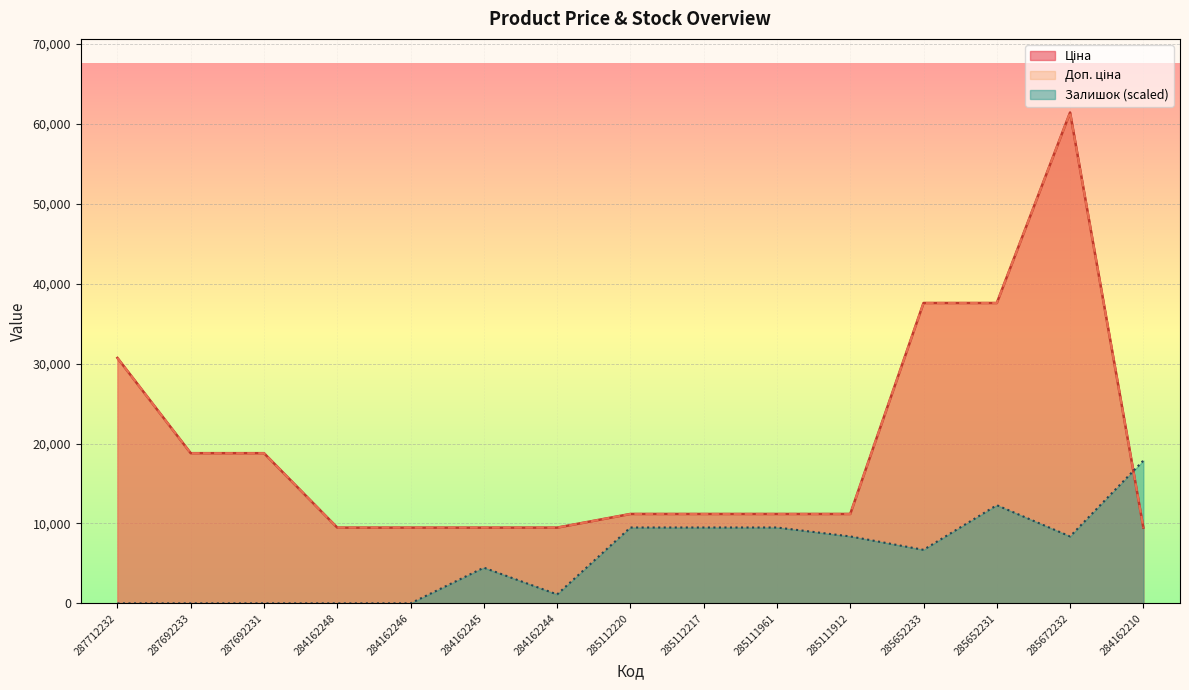

Reading left to right, extract all data points from this chart.

Ціна: 287712232=30717.1	287692233=18796.8	287692231=18796.8	284162248=9480.1	284162246=9480.1	284162245=9480.1	284162244=9480.1	285112220=11188.2	285112217=11188.2	285111961=11188.2	285111912=11188.2	285652233=37593.6	285652231=37593.6	285672232=61434.3	284162210=9480.1
Доп. ціна: 287712232=30717.1	287692233=18796.8	287692231=18796.8	284162248=9480.1	284162246=9480.1	284162245=9480.1	284162244=9480.1	285112220=11188.2	285112217=11188.2	285111961=11188.2	285111912=11188.2	285652233=37593.6	285652231=37593.6	285672232=61434.3	284162210=9480.1
Залишок: 287712232=0.0	287692233=0.0	287692231=0.0	284162248=0.0	284162246=0.0	284162245=4467.9	284162244=1117.0	285112220=9494.4	285112217=9494.4	285111961=9494.4	285111912=8377.4	285652233=6701.9	285652231=12286.9	285672232=8377.4	284162210=17871.8